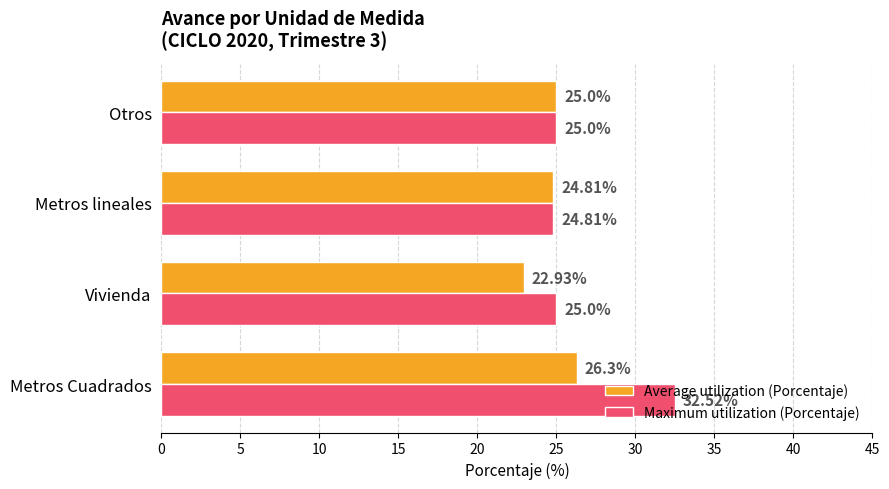

At which label is Average utilization (Porcentaje) closest to 24?

Metros lineales